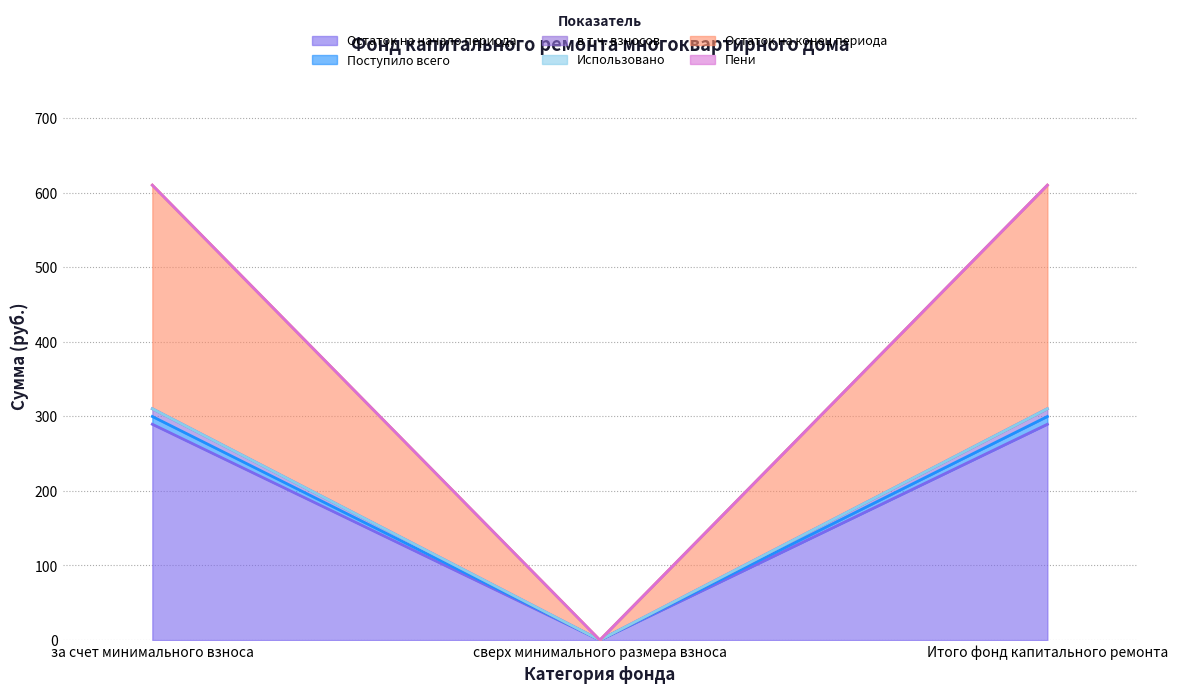

Does the chart have visible grid lines?

Yes